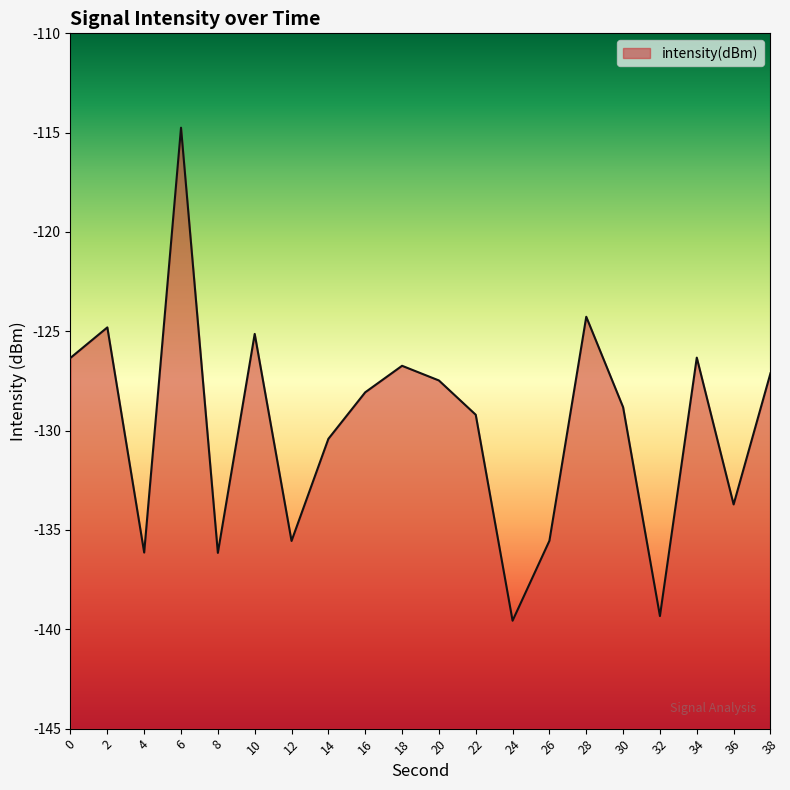

List the labels in order of value, smallest first.

24, 32, 8, 4, 12, 26, 36, 14, 22, 30, 16, 20, 38, 18, 0, 34, 10, 2, 28, 6